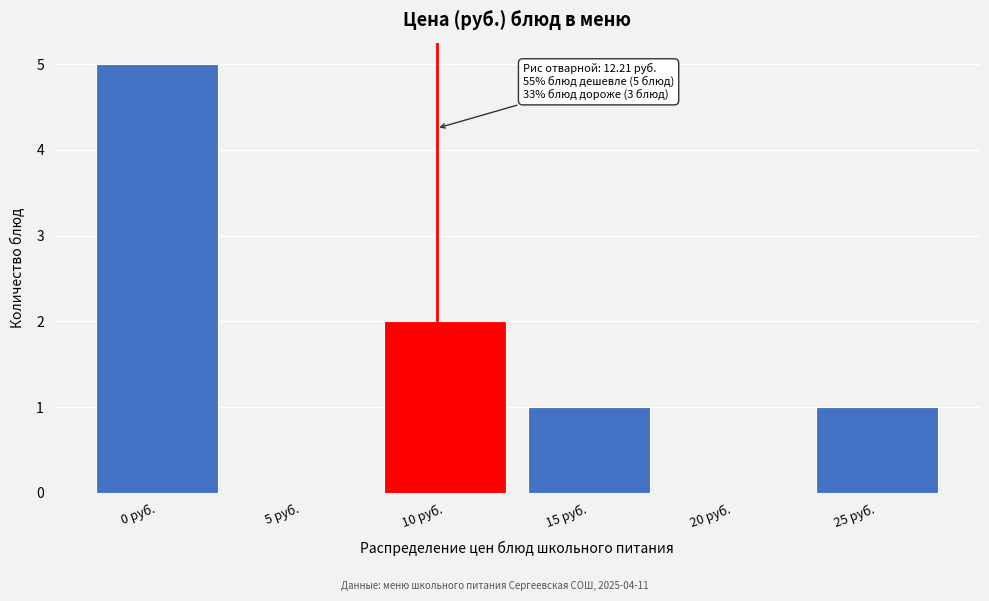

Reading right to left, what are all the values shown in this chart?

25 руб.=1	20 руб.=0	15 руб.=1	10 руб.=2	5 руб.=0	0 руб.=5